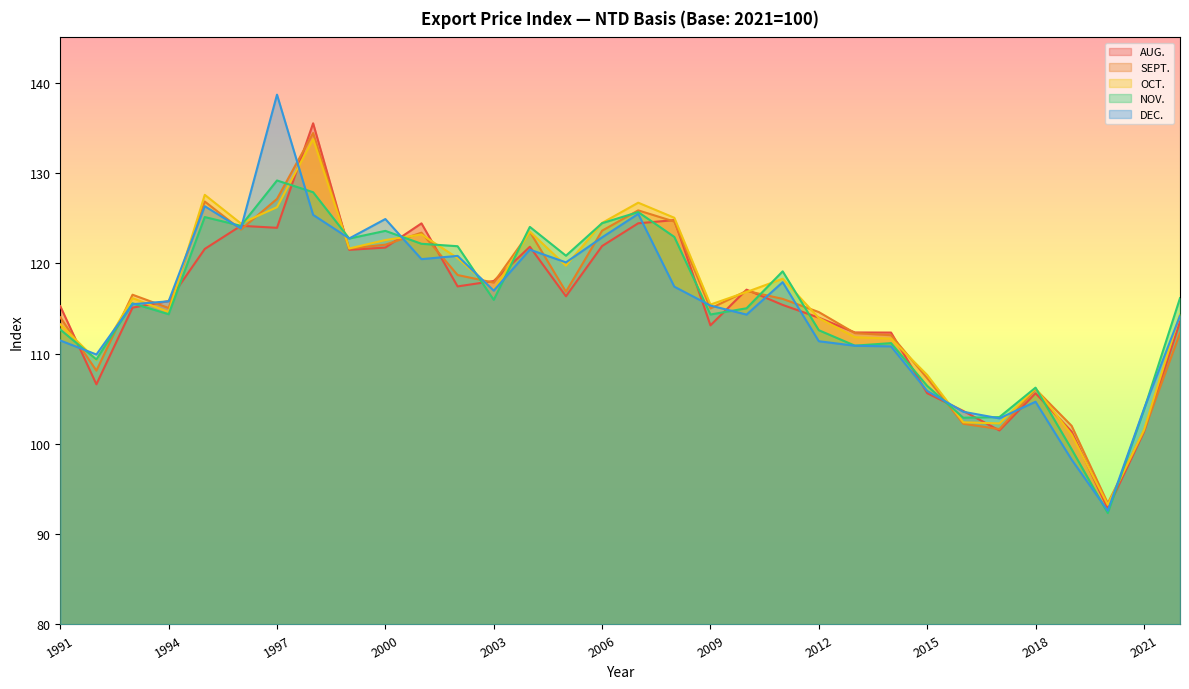

What is the greatest value displayed?

138.7